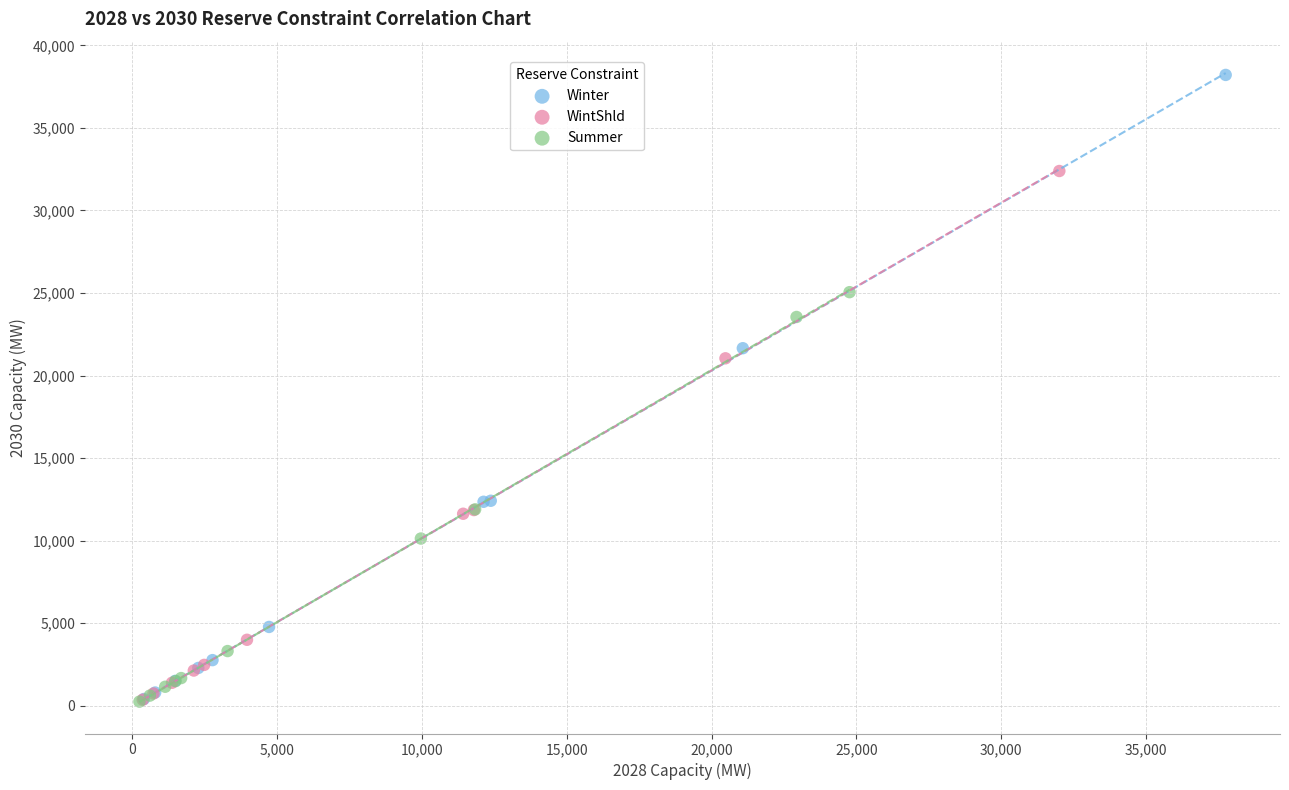

Which series reaches the maximum Y coordinate?

Winter